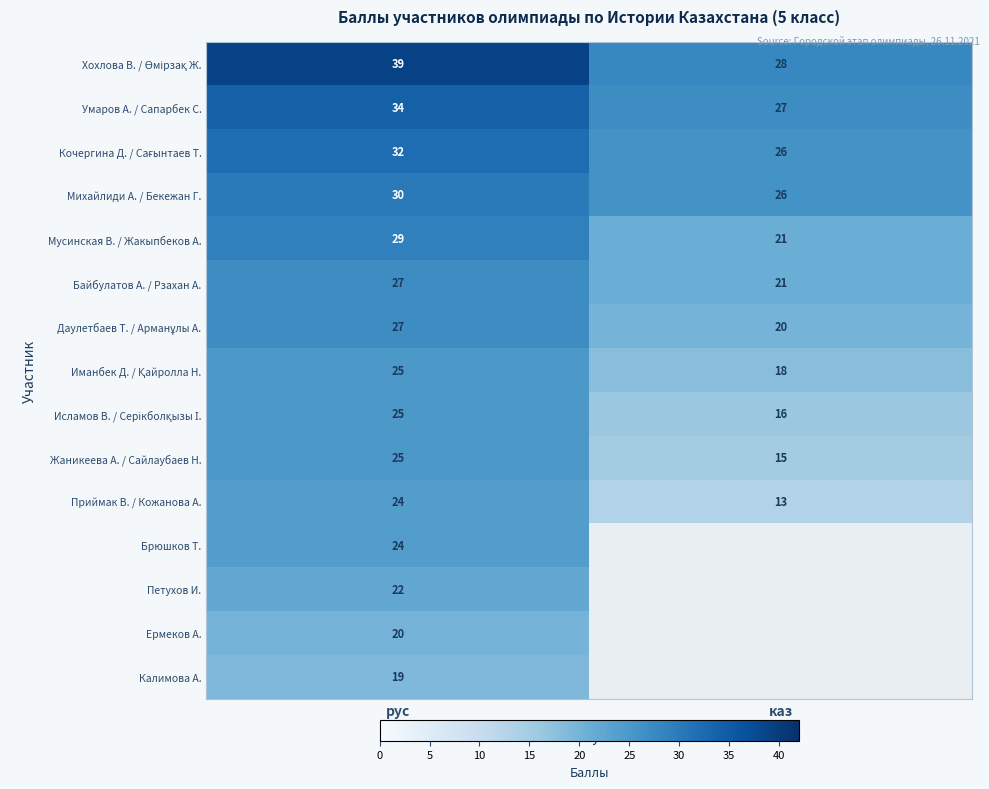

True or false: Ермеков А. has a value of 20 at рус.

True